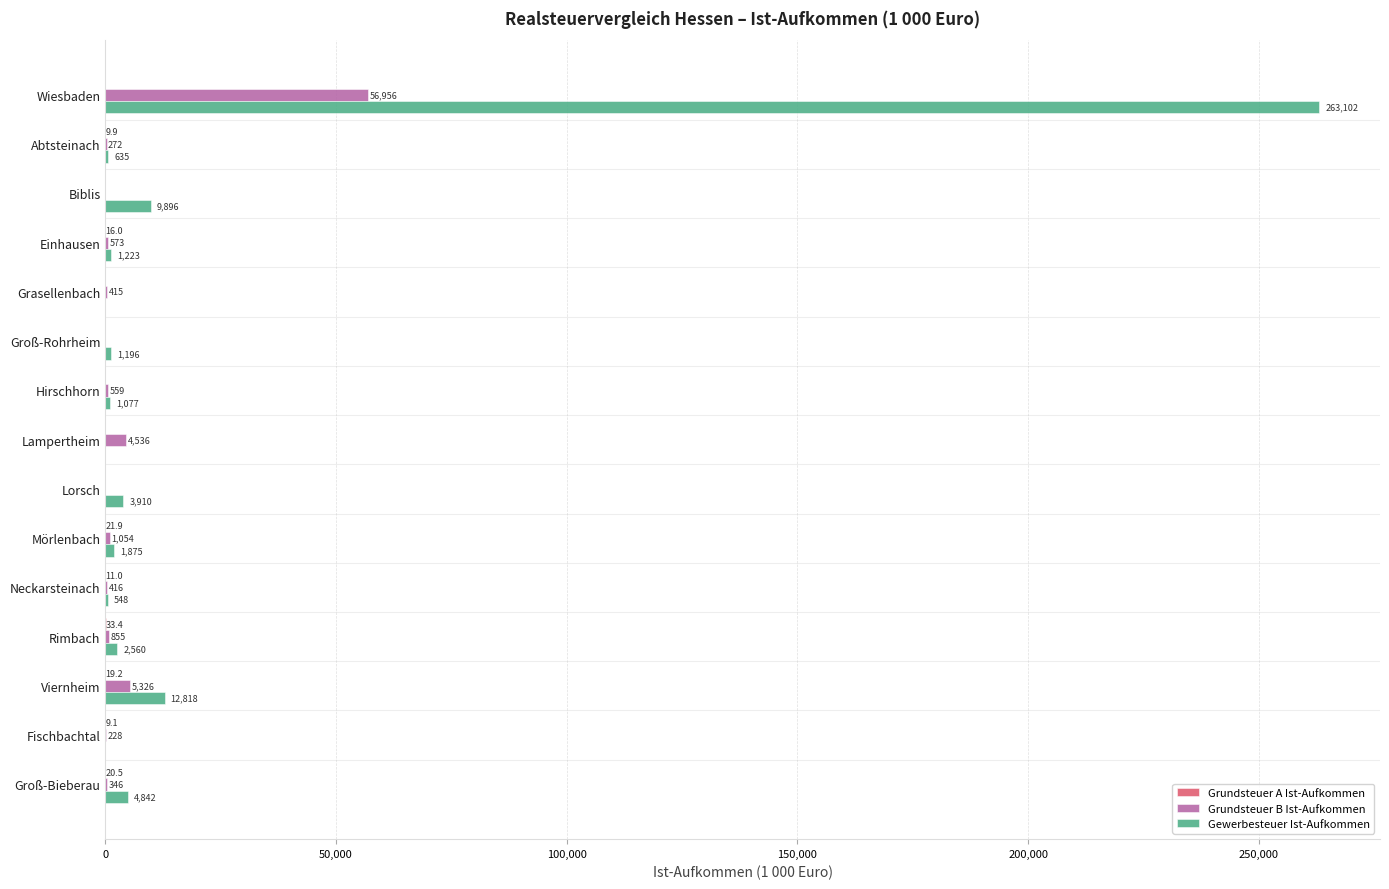

Between Wiesbaden and Groß-Rohrheim, which series saw the biggest shift?

Gewerbesteuer Ist-Aufkommen